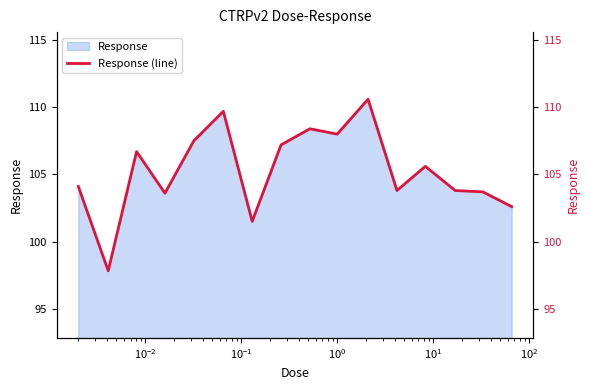

What is the minimum value shown in the chart?

97.8